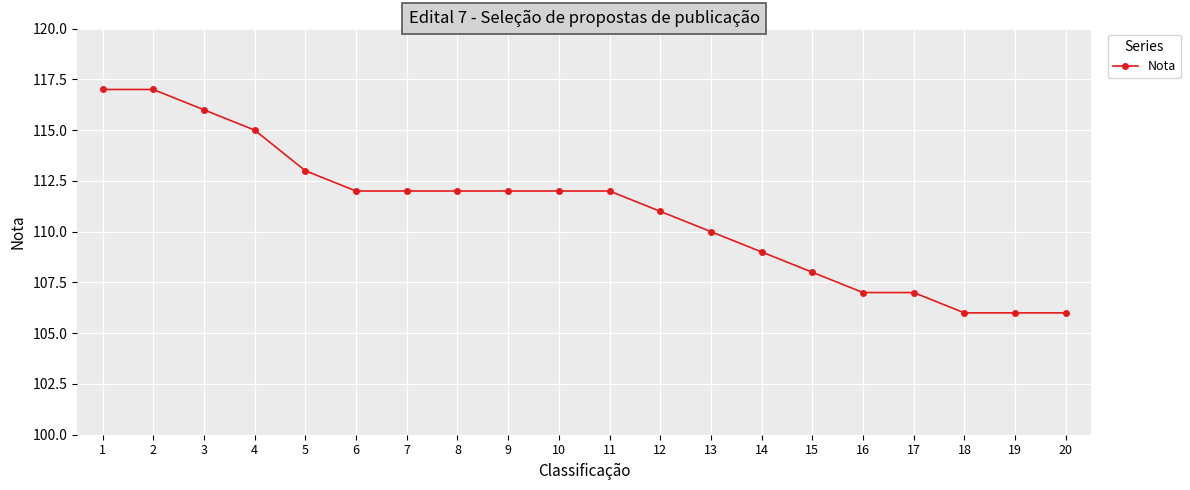

The value at 20 is 106. True or false?

True